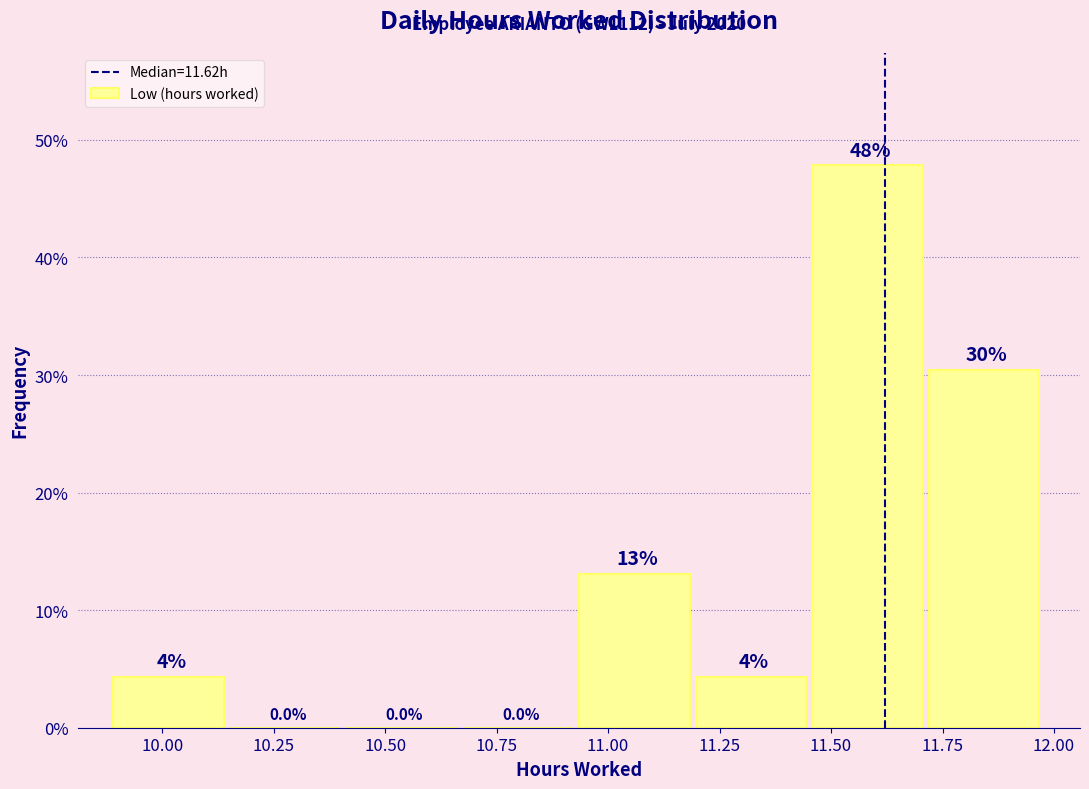

Over which range of the x-axis is the bar tallest?

11.45 to 11.70